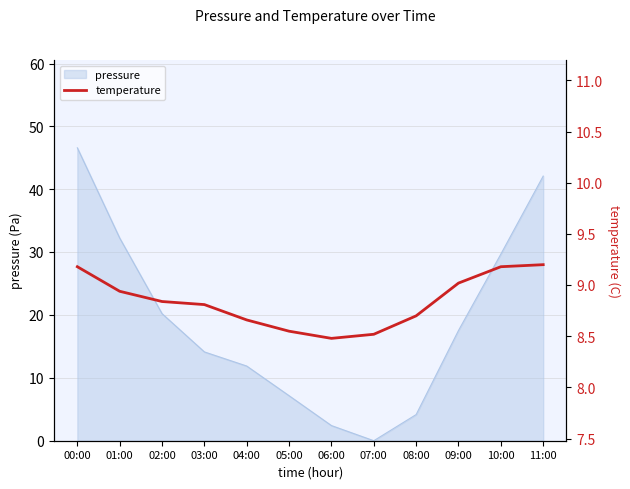

What is the change in value from 00:00 to 06:00?

-0.7